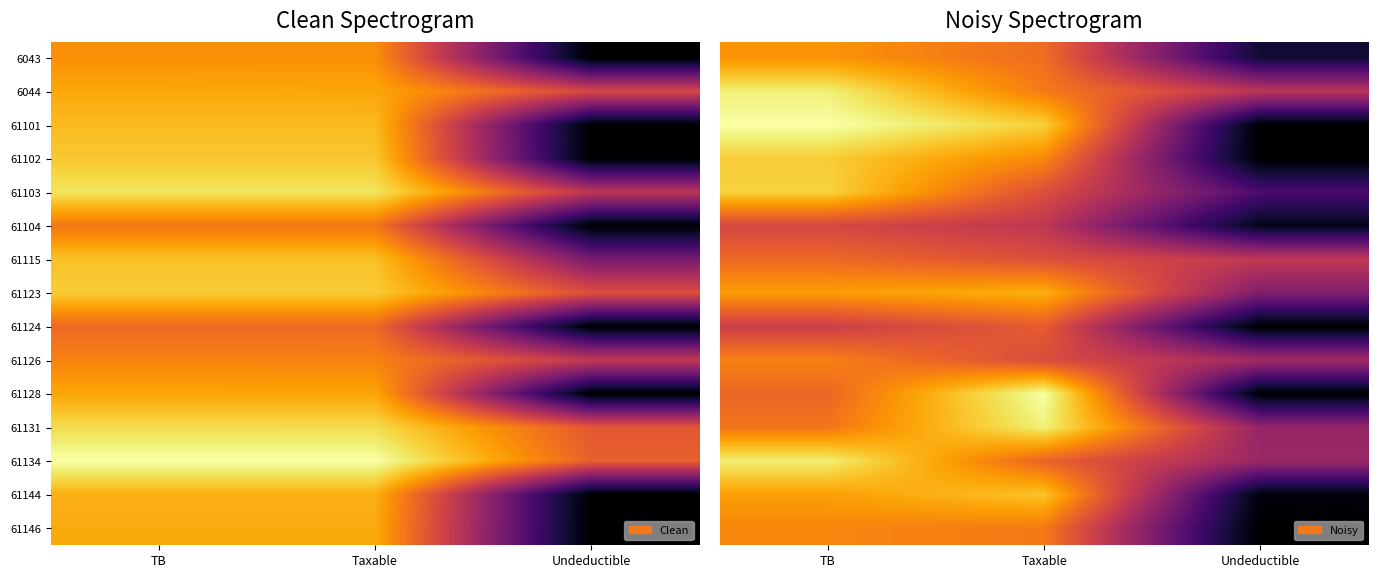

Which has a higher value, Undeductible or TB?

TB